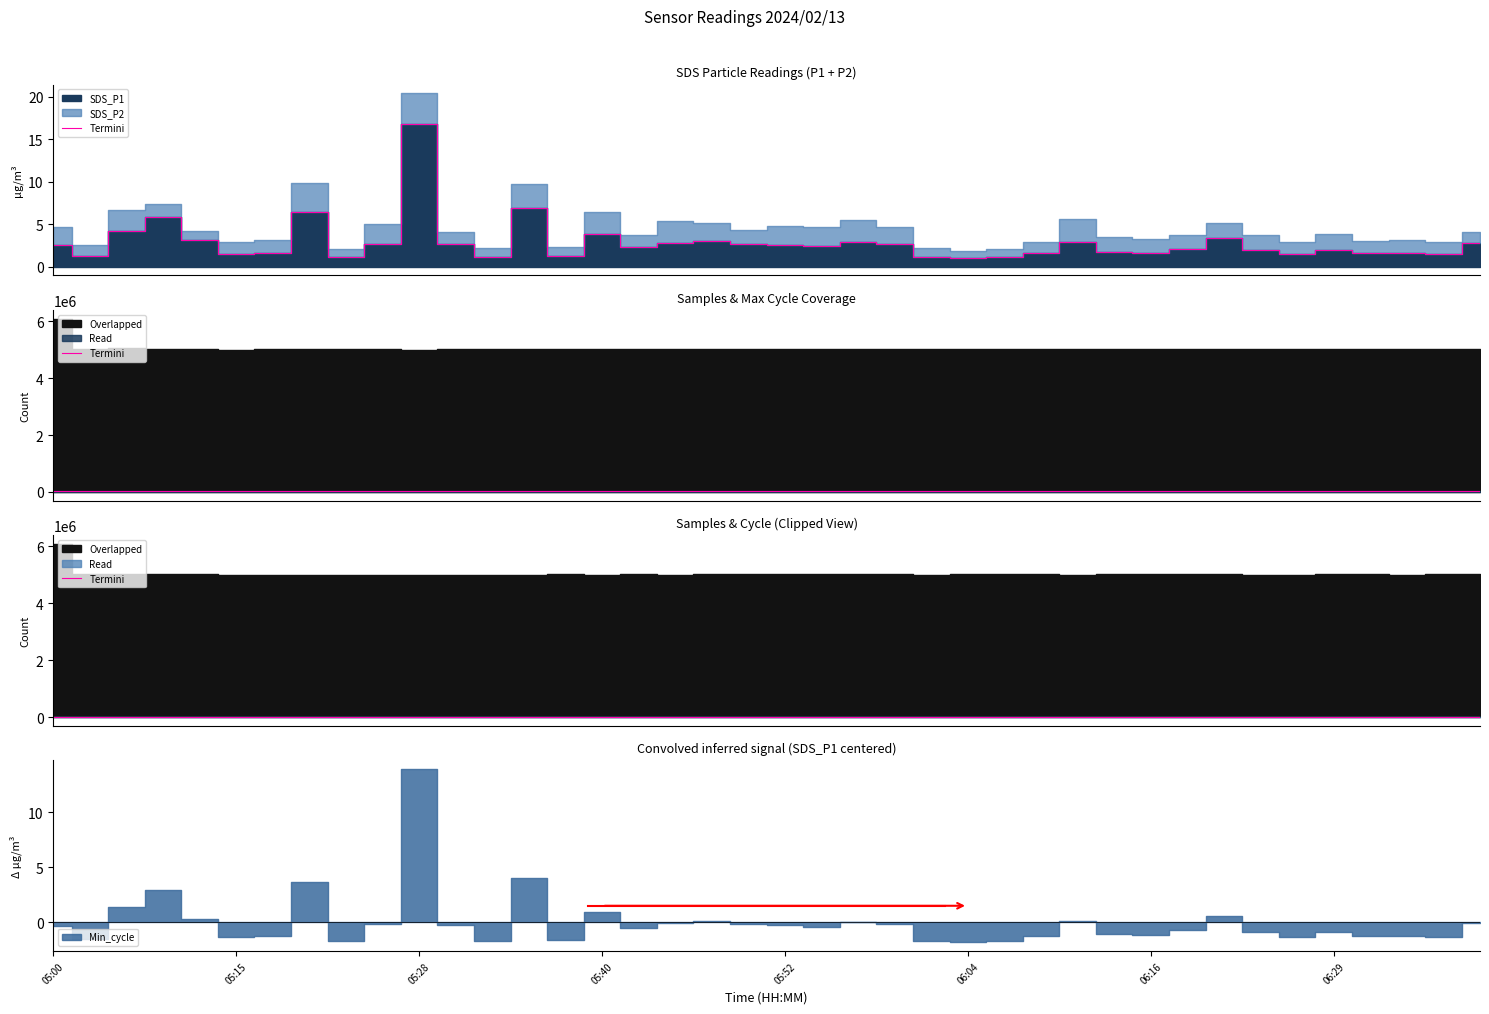

Where does the data first go above 20430?

05:28